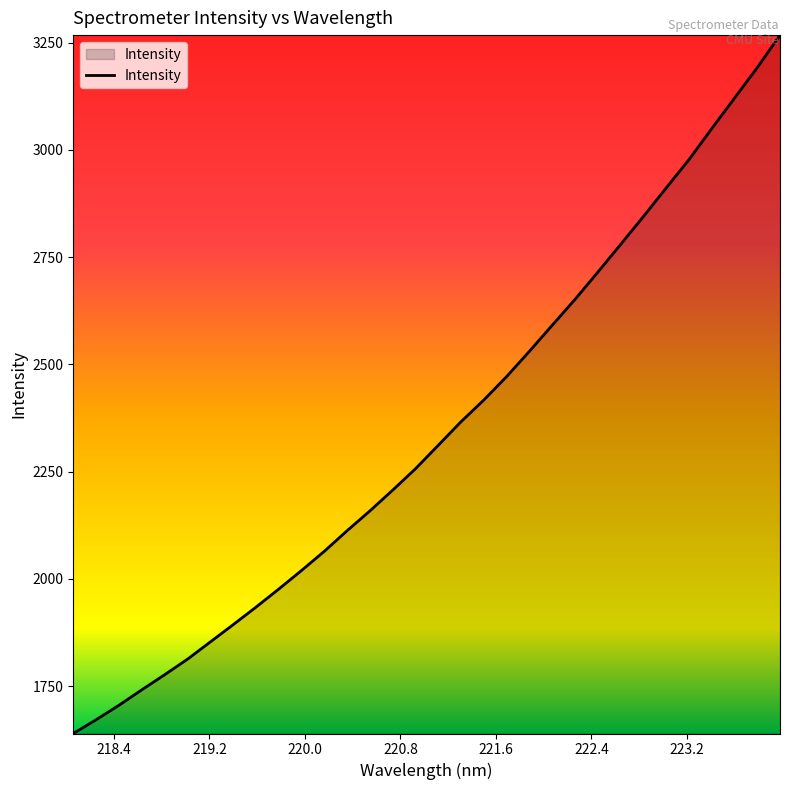

What is the difference between the maximum and minimum values?

1627.7